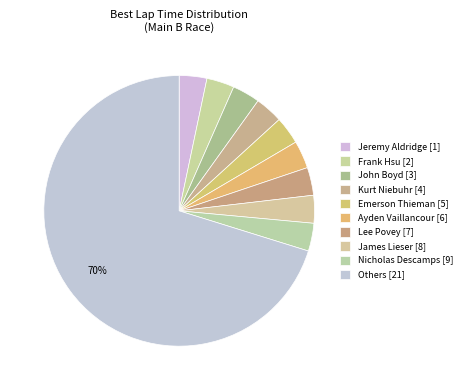

How many slices are in this pie chart?

10